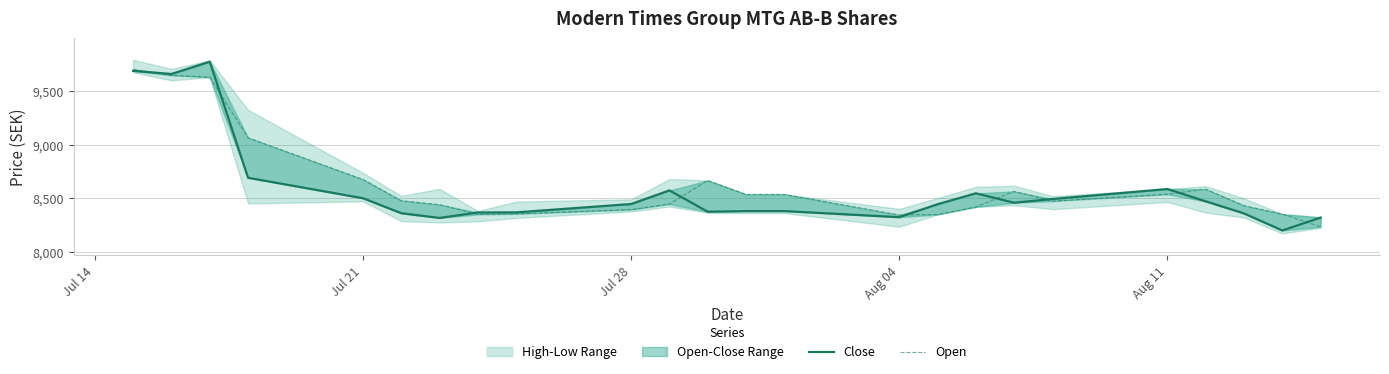

Which series has the largest total across all categories?

Open